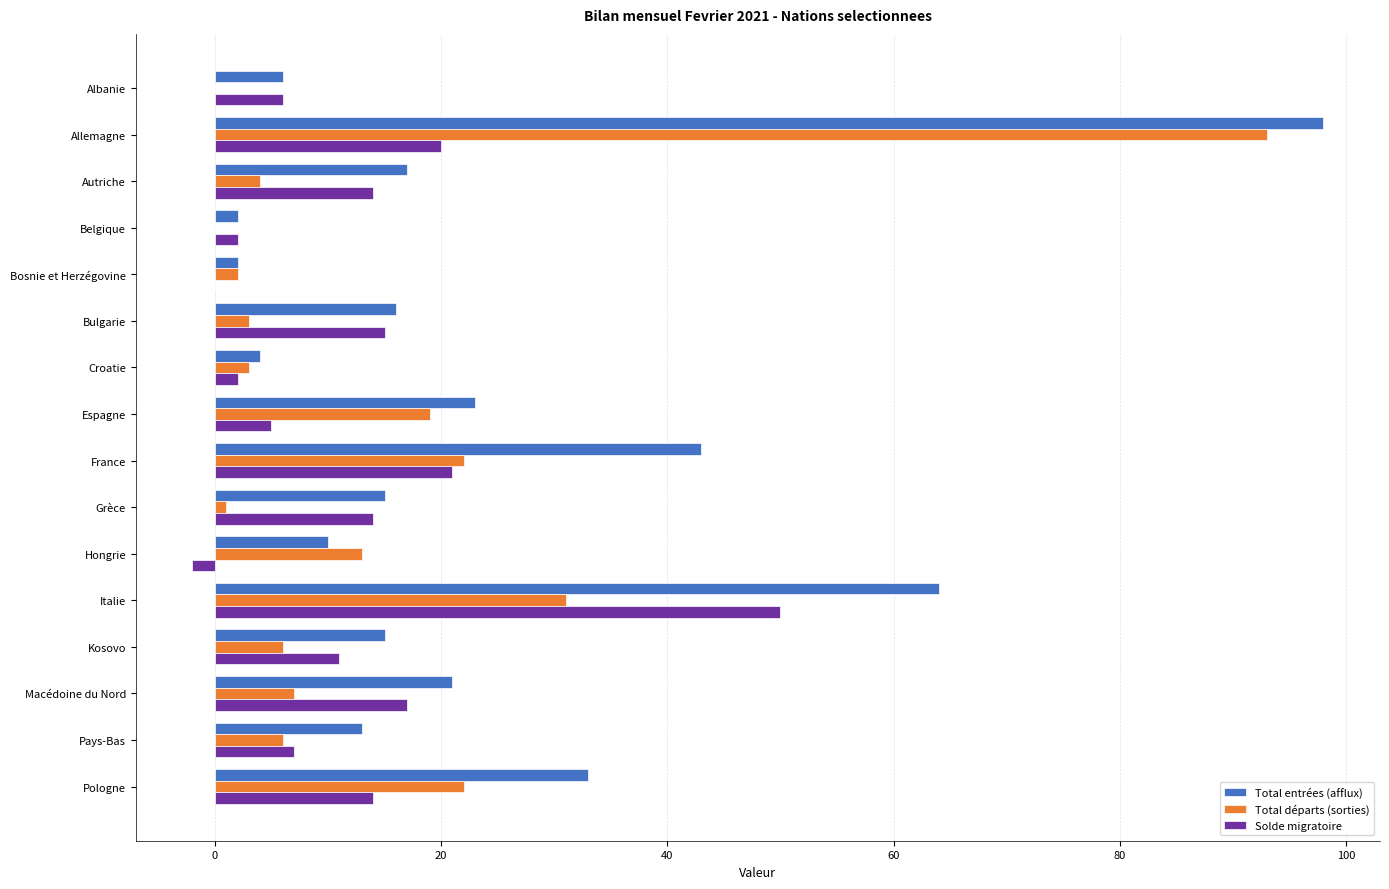

Which series has the widest spread of values?

Total entrées (afflux)